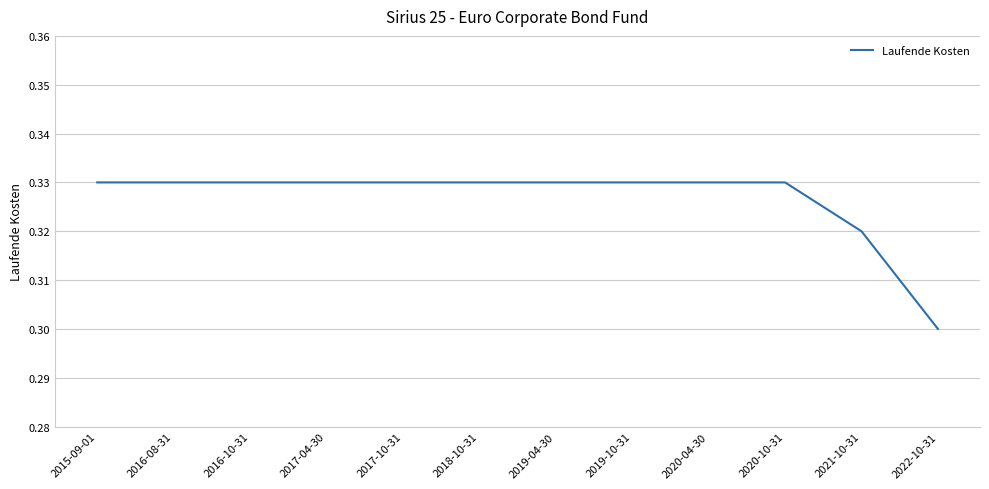

At which label is the value closest to 0?

2022-10-31